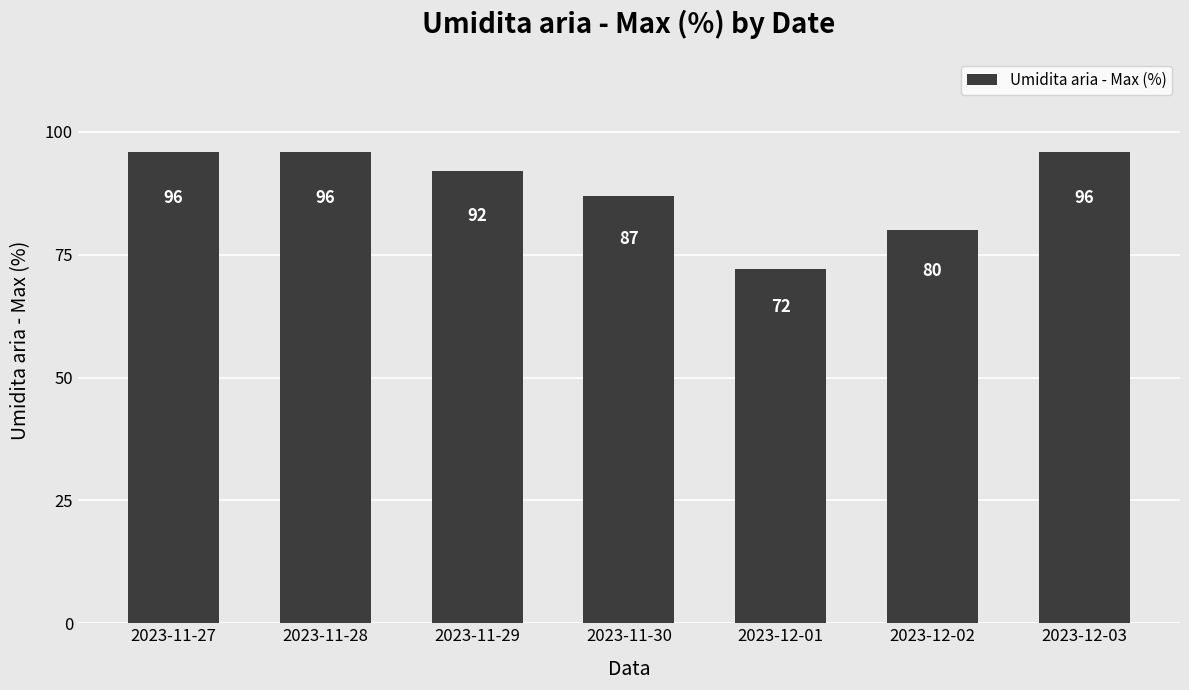

What is the label of the 2nd bar from the right?

2023-12-02